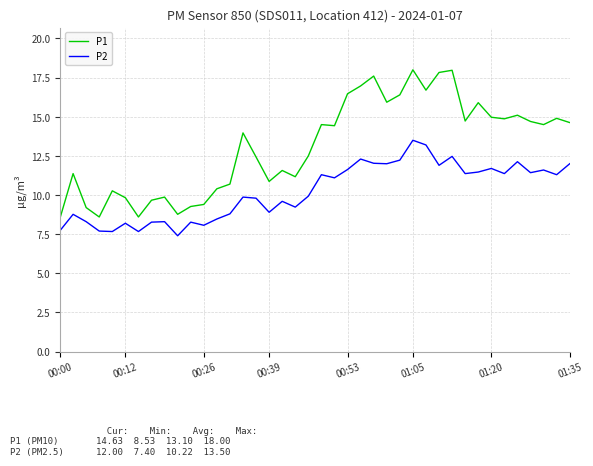

True or false: P1 and P2 cross at least once.

False